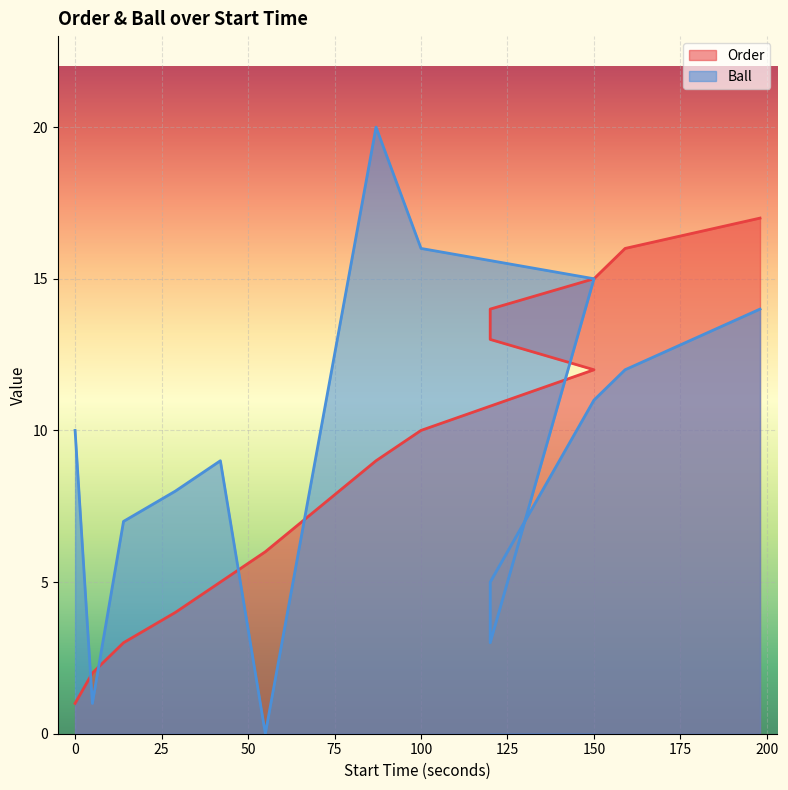

How many positive values does the Ball series have?

13